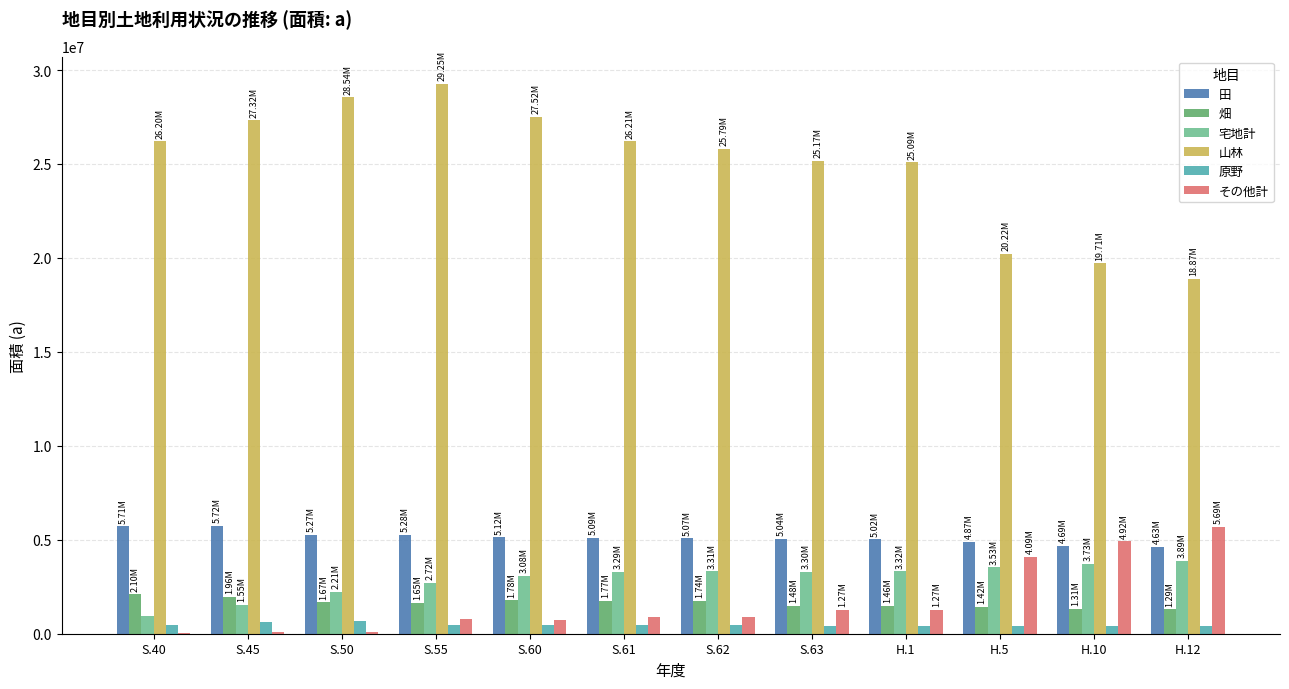

What is the total value across all series at H.10?

34749483